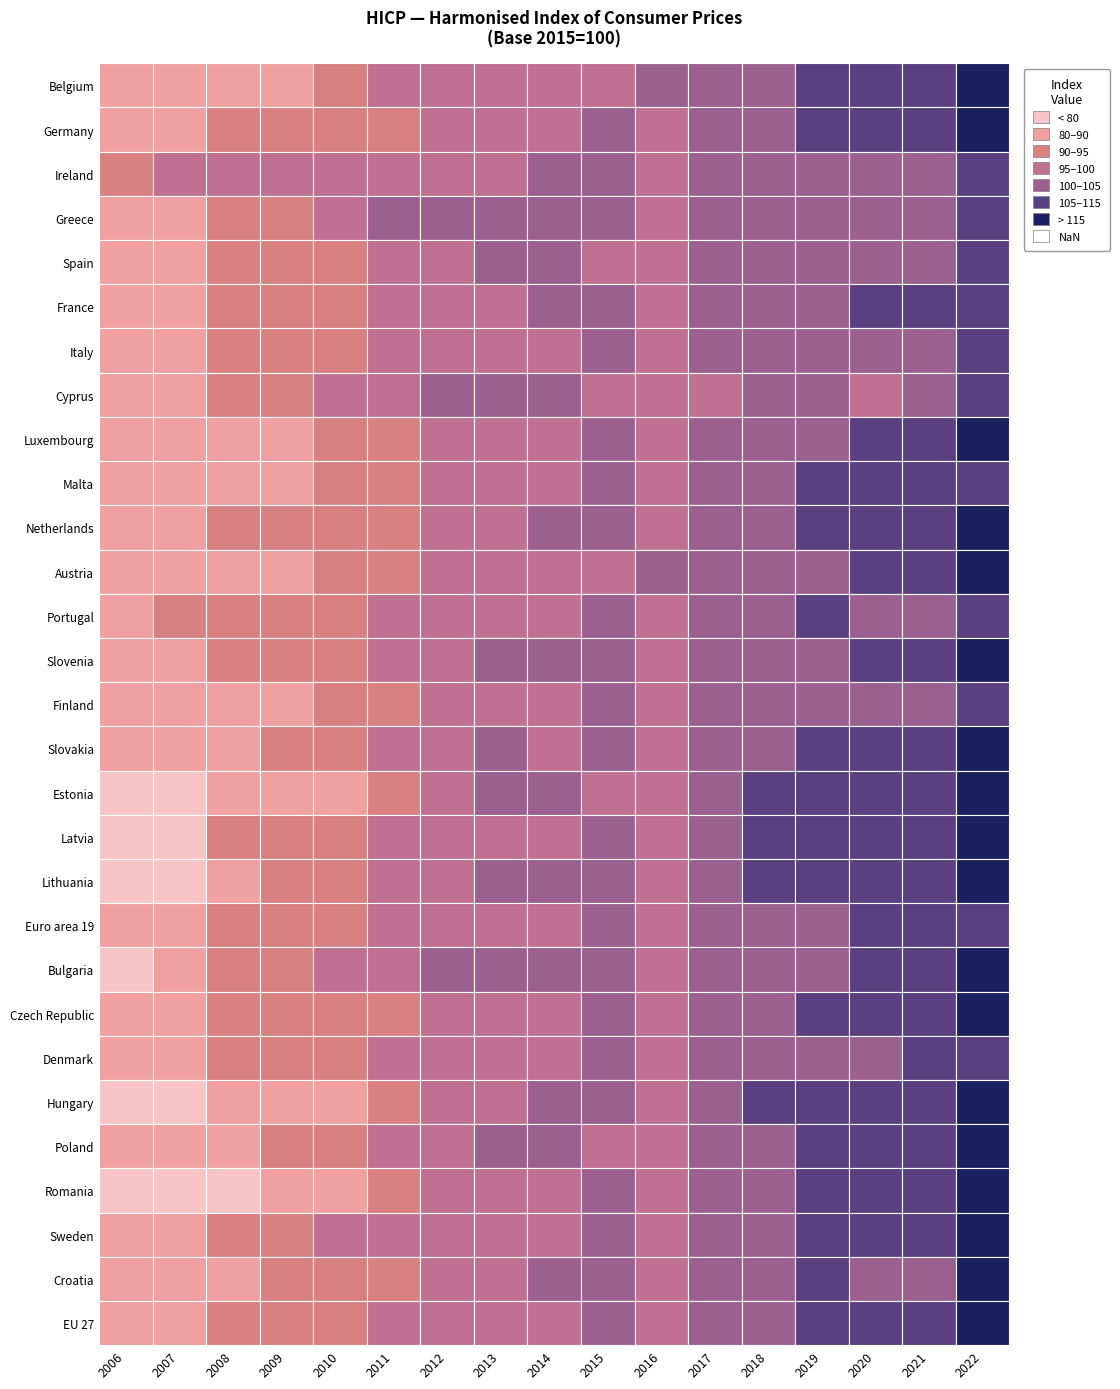

What is the lowest value of the Luxembourg series?

83.2